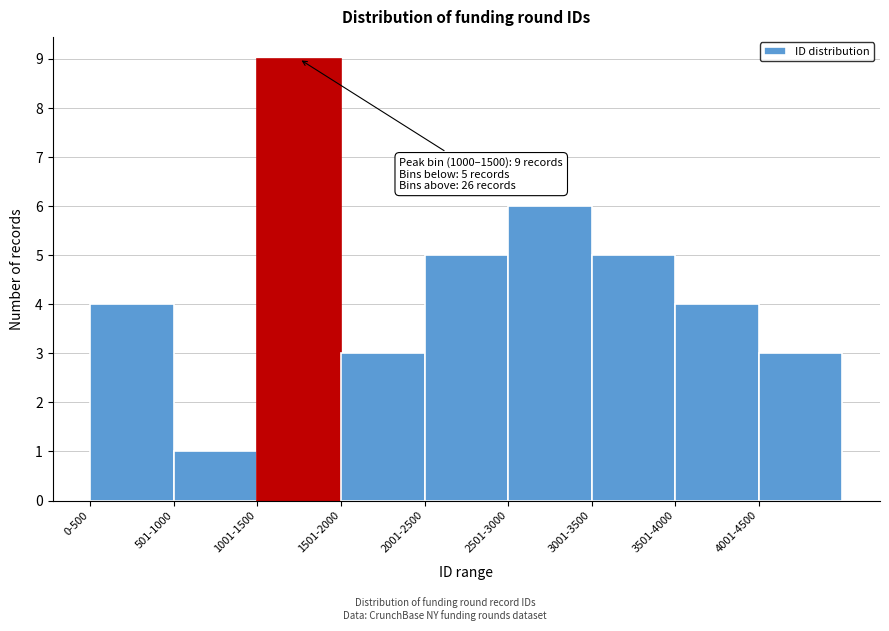

Reading left to right, extract all data points from this chart.

4	1	9	3	5	6	5	4	3